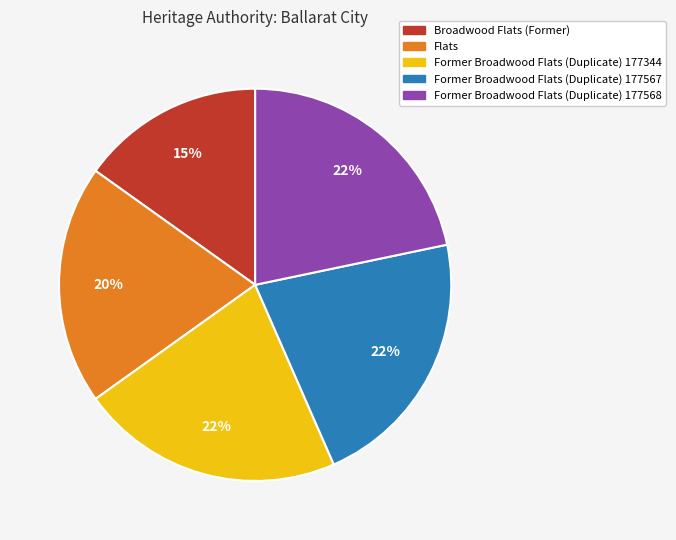

Does any single category account for the majority?

No